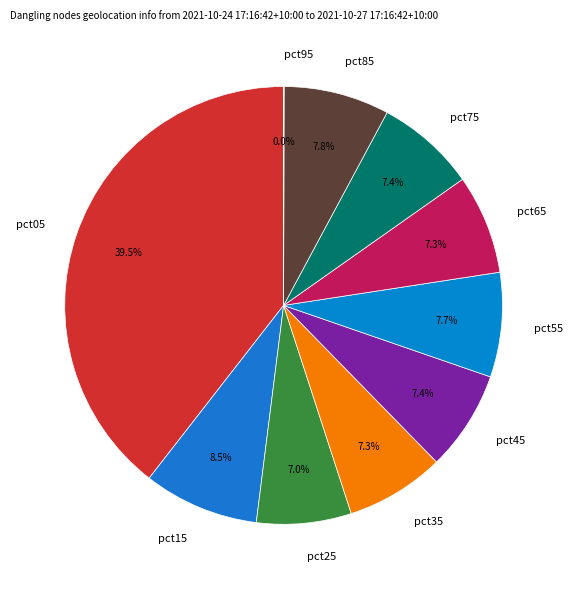

The pct75 slice represents 7% of the pie. True or false?

True